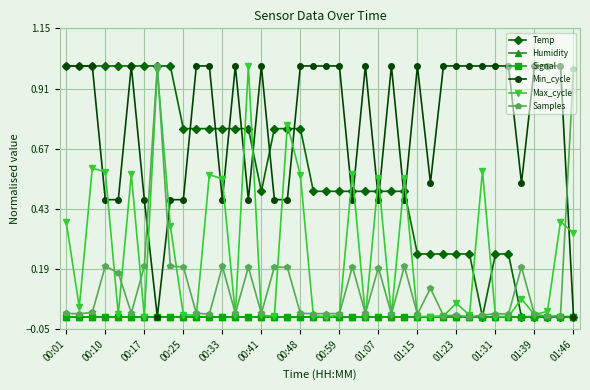

Which series has the widest spread of values?

Temp